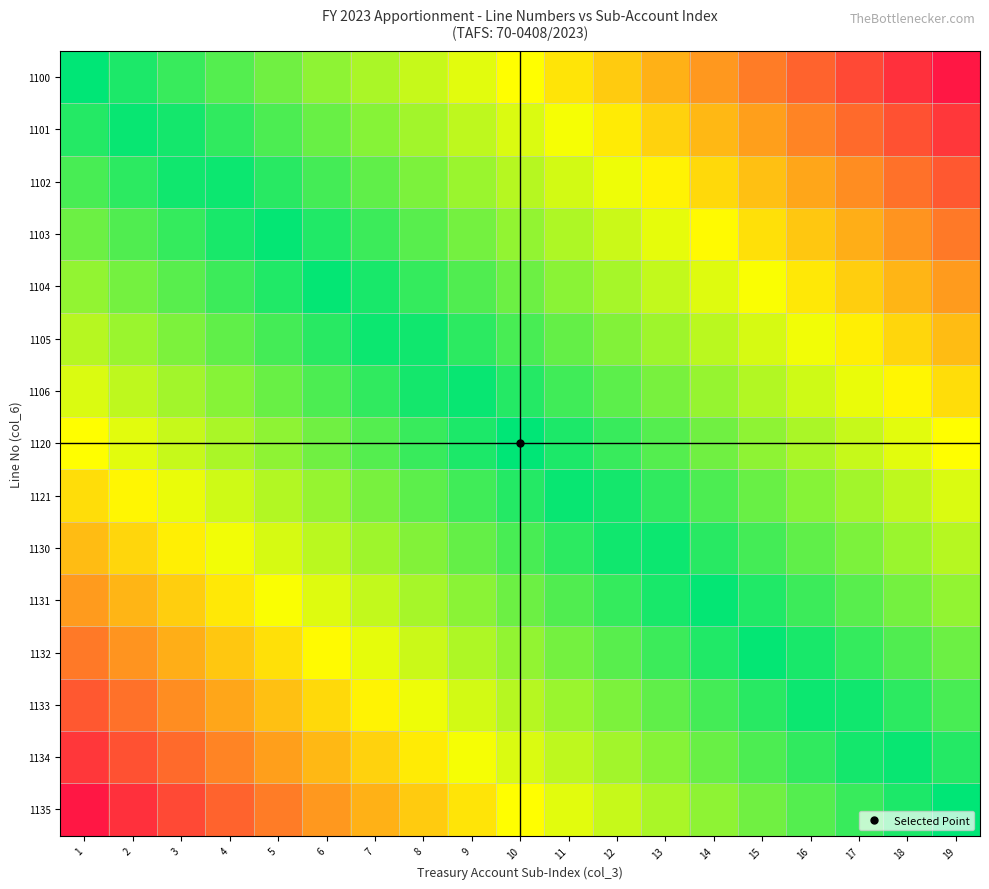

At how many categories does at least one series exceed 0?

19